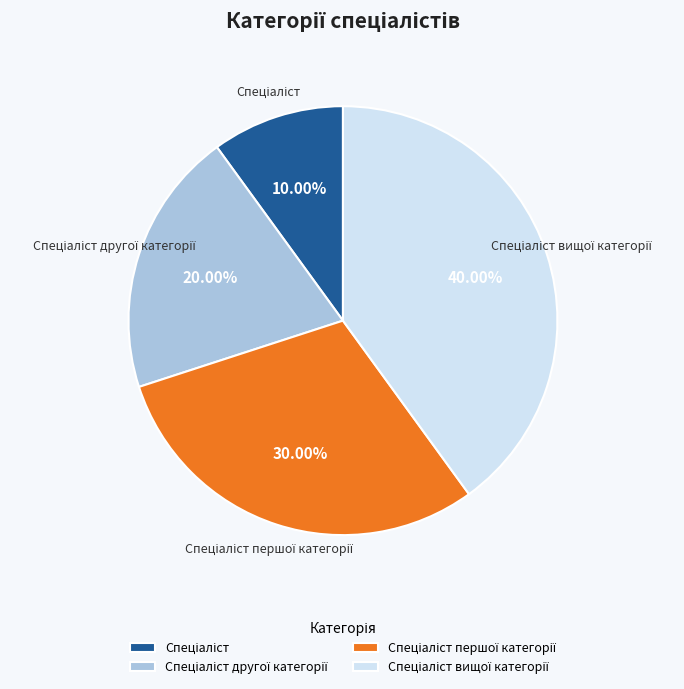

Is there any slice that represents more than half of the pie?

No